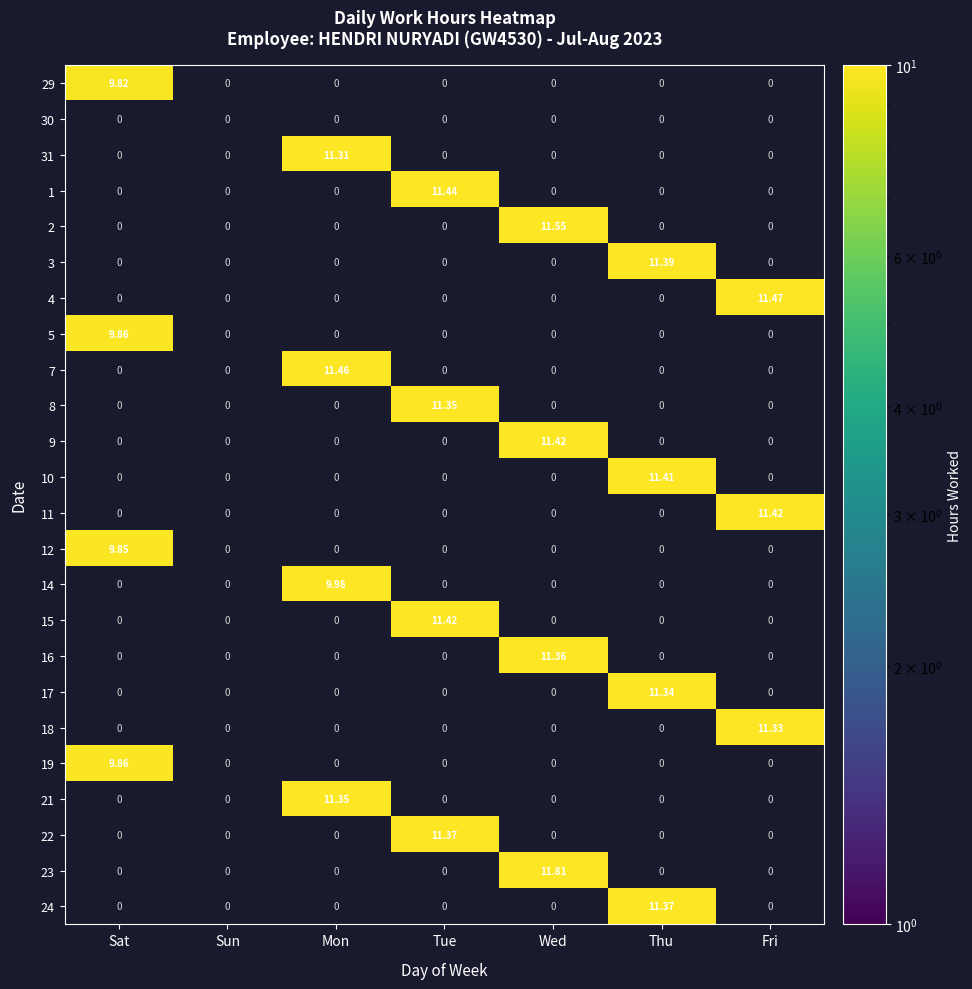

Which category has the highest value in the 17 series?

Thu